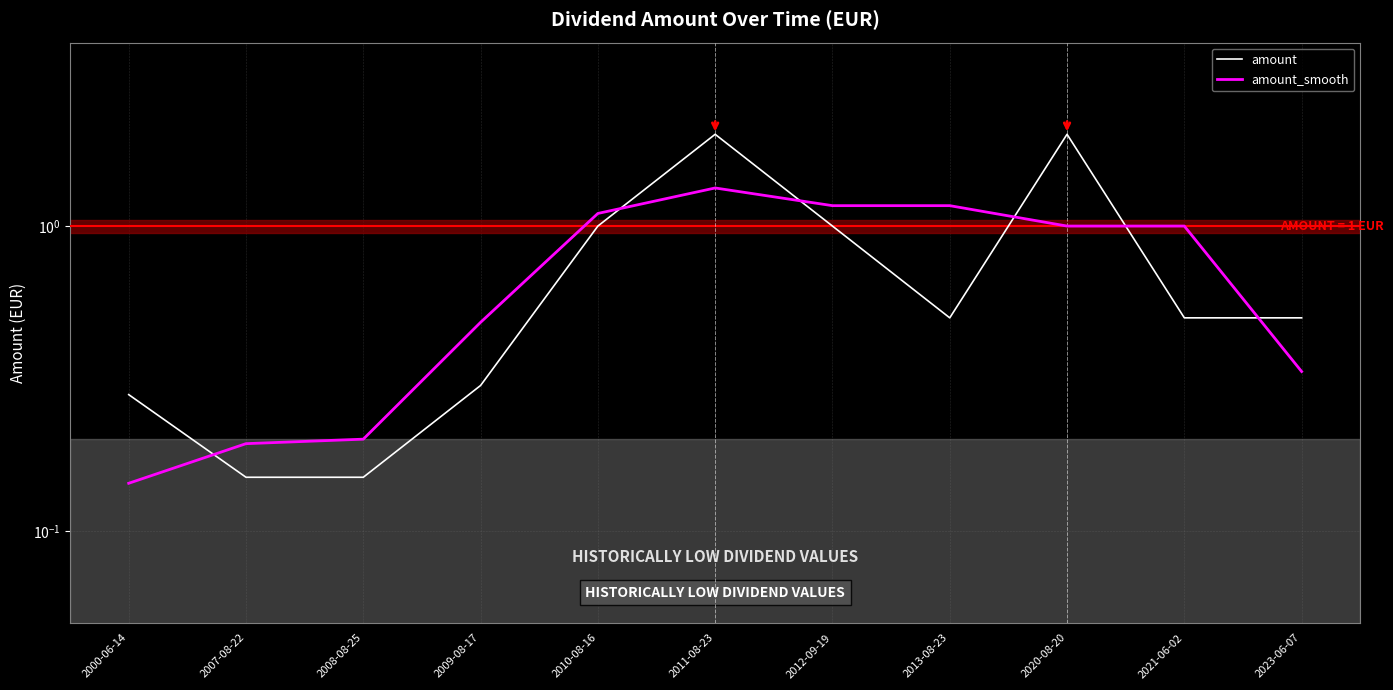

Where do amount_smooth and amount first cross each other?

2000-06-14 and 2007-08-22